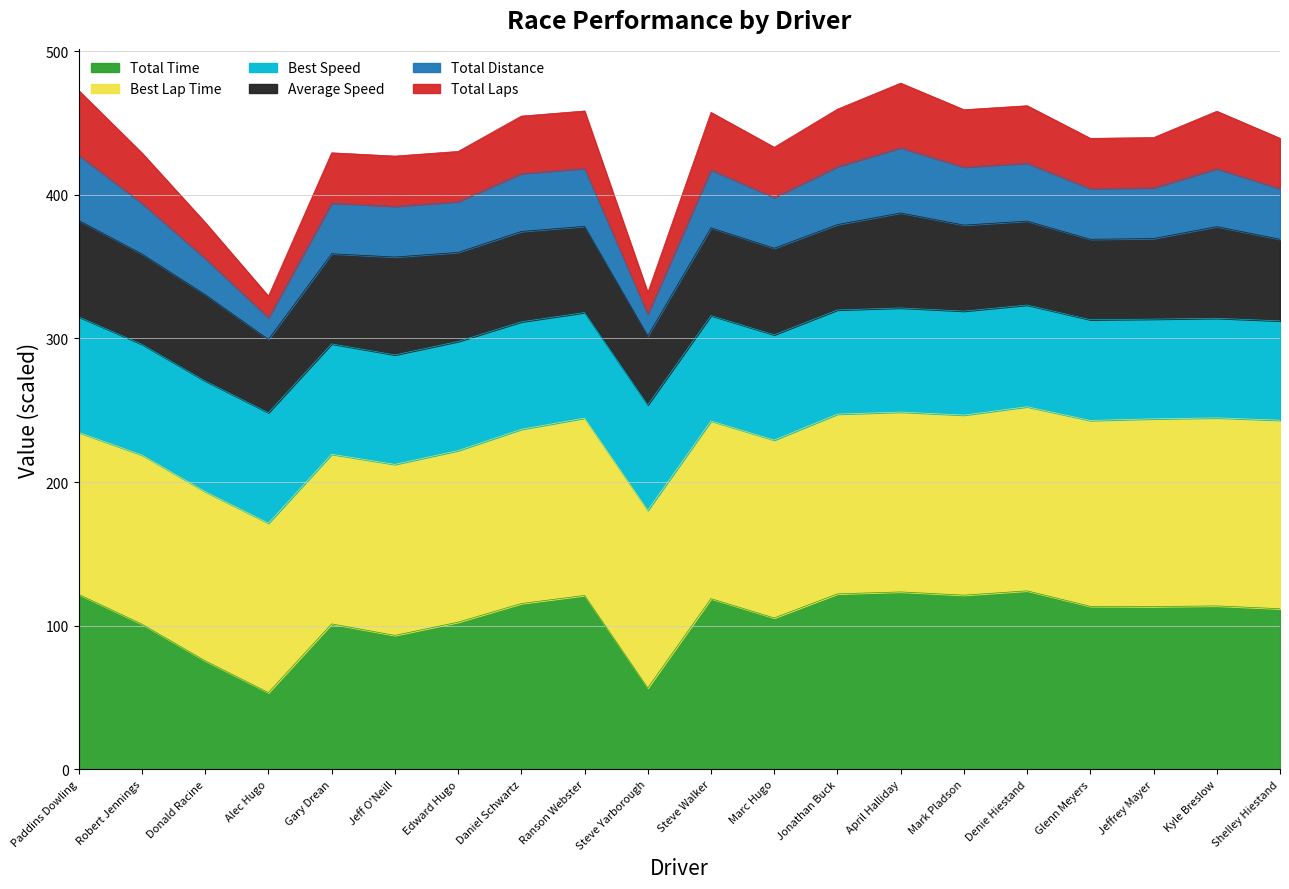

Where is the first local minimum for Total Laps?

Alec Hugo